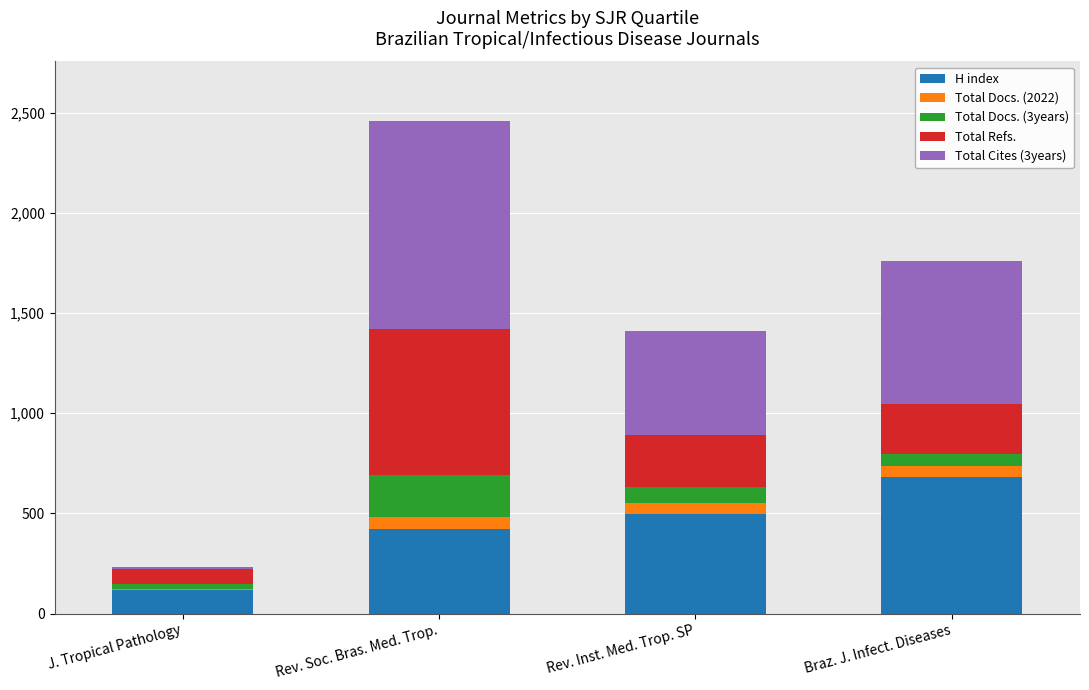

What is the average value of the H index series?

430